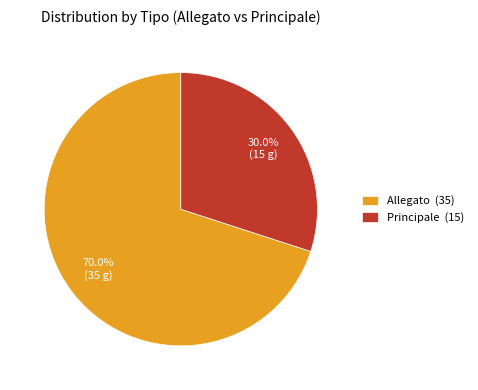

The Allegato slice represents 76% of the pie. True or false?

False